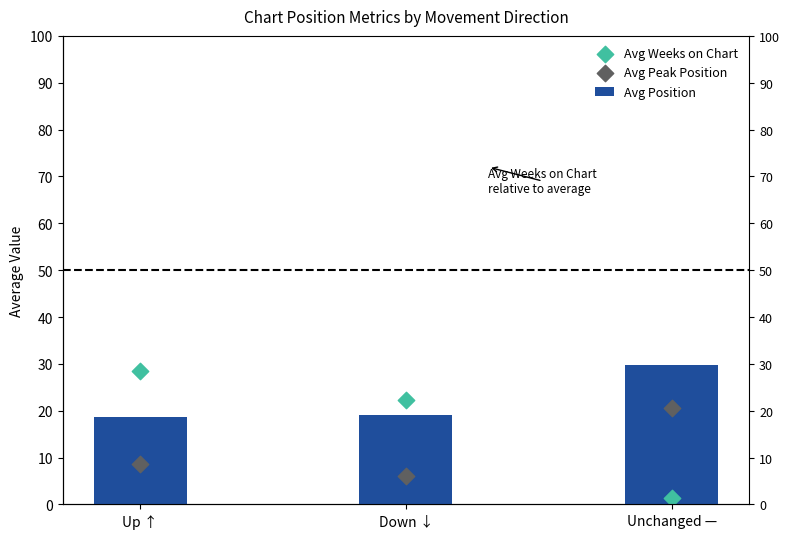

Which series has the largest Y range (max minus min)?

Avg Weeks on Chart